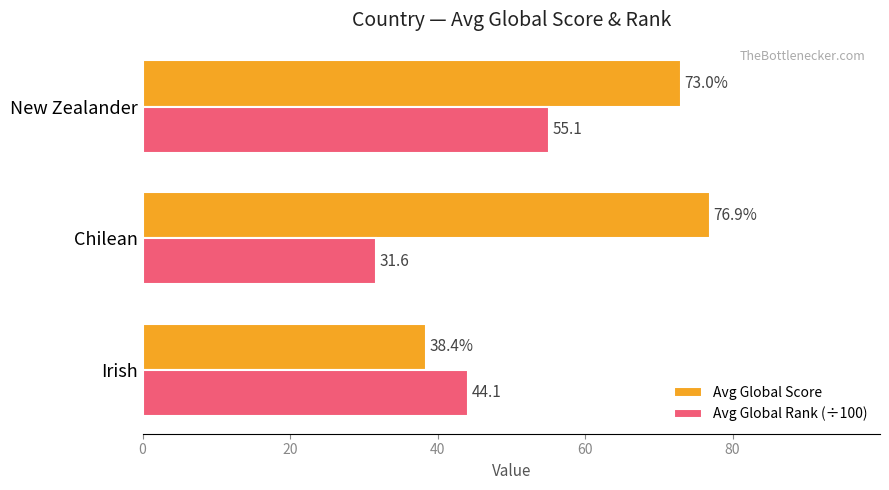

Rank the series by their maximum value, from highest to lowest.

Avg Global Score, Avg Global Rank (÷100)